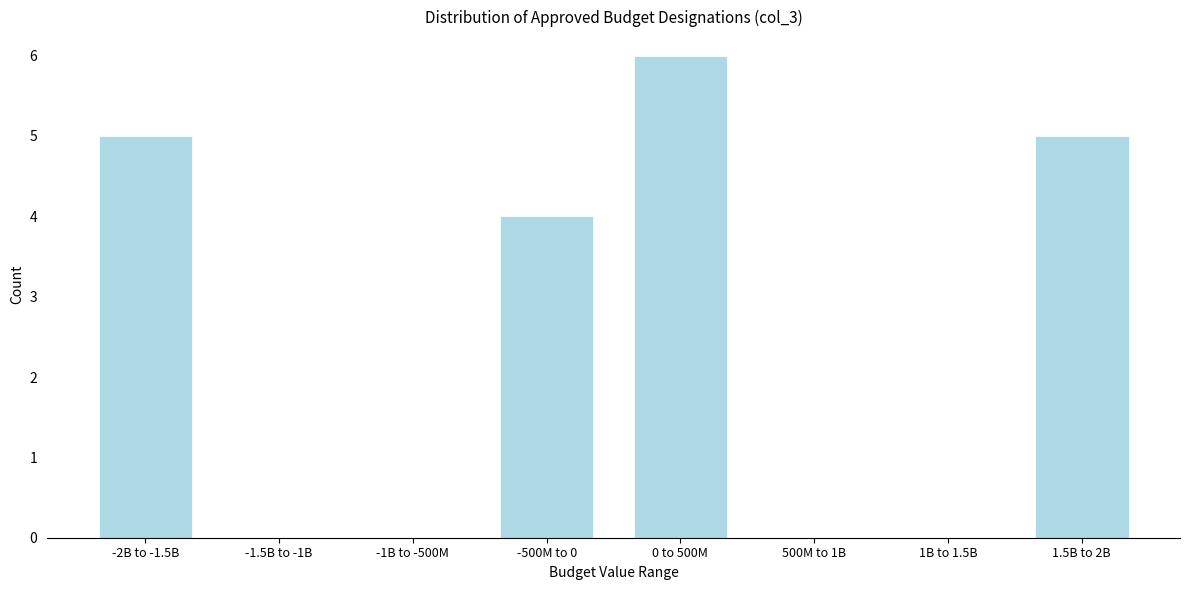

Reading left to right, extract all data points from this chart.

-2B to -1.5B=5	-1.5B to -1B=0	-1B to -500M=0	-500M to 0=4	0 to 500M=6	500M to 1B=0	1B to 1.5B=0	1.5B to 2B=5